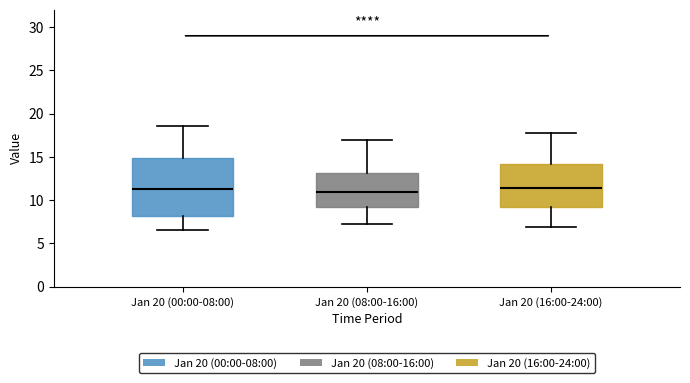

Comparing the boxes themselves (not the whiskers), which one is the tallest?

Jan 20 (00:00-08:00)